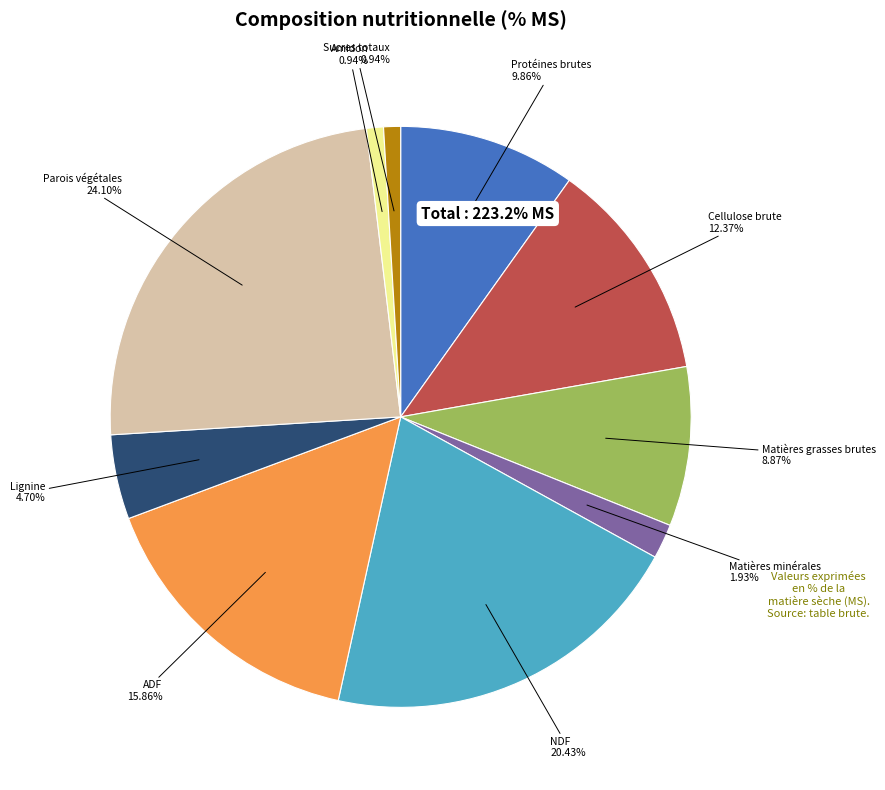

Does any single category account for the majority?

No